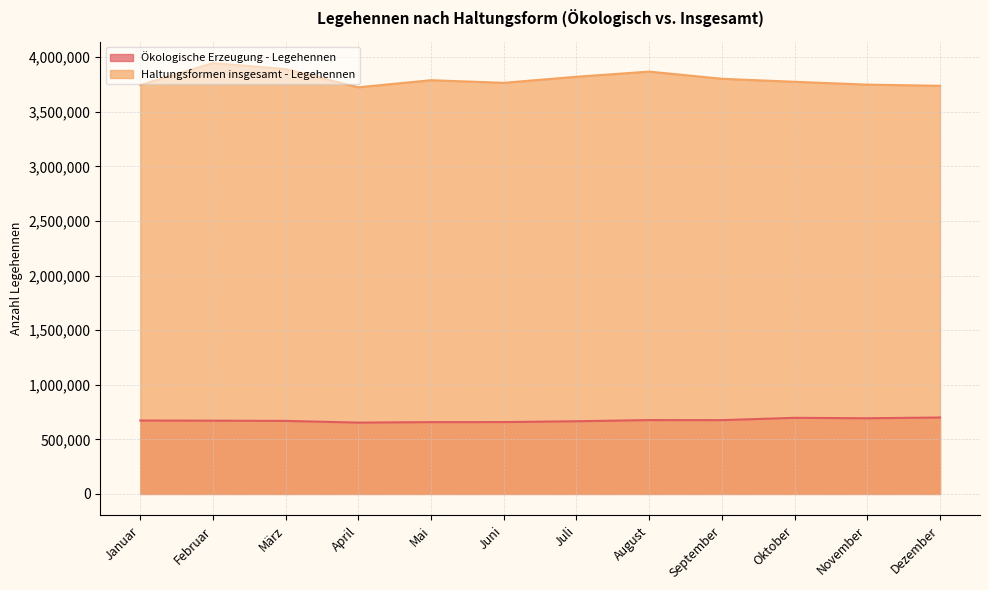

Reading right to left, extract all data points from this chart.

Ökologische Erzeugung - Legehennen: Dezember=700144	November=693279	Oktober=697121	September=676036	August=676461	Juli=665740	Juni=658214	Mai=657825	April=653458	März=668946	Februar=671073	Januar=672530
Haltungsformen insgesamt - Legehennen: Dezember=3738661	November=3749562	Oktober=3775395	September=3802945	August=3868821	Juli=3821523	Juni=3765950	Mai=3789949	April=3725074	März=3891786	Februar=3946744	Januar=3745567